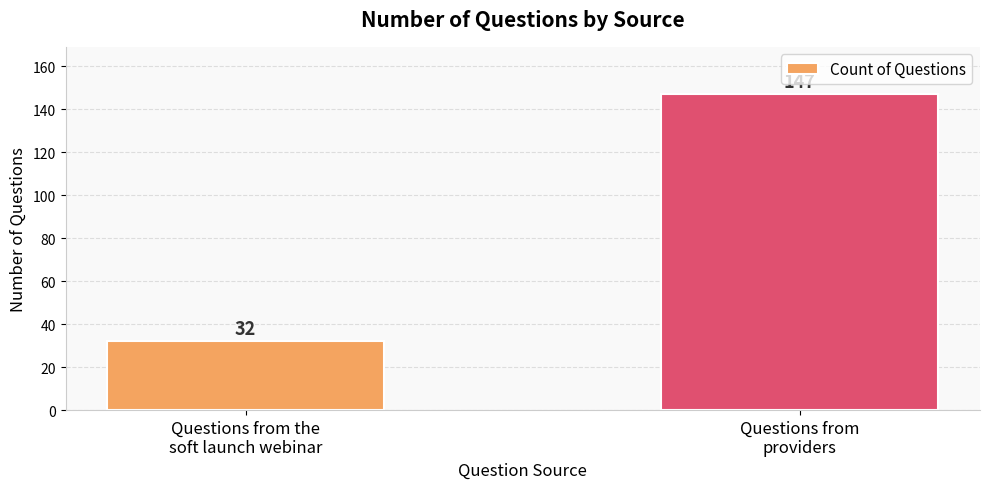

What is the value of the 1st bar from the left?

32